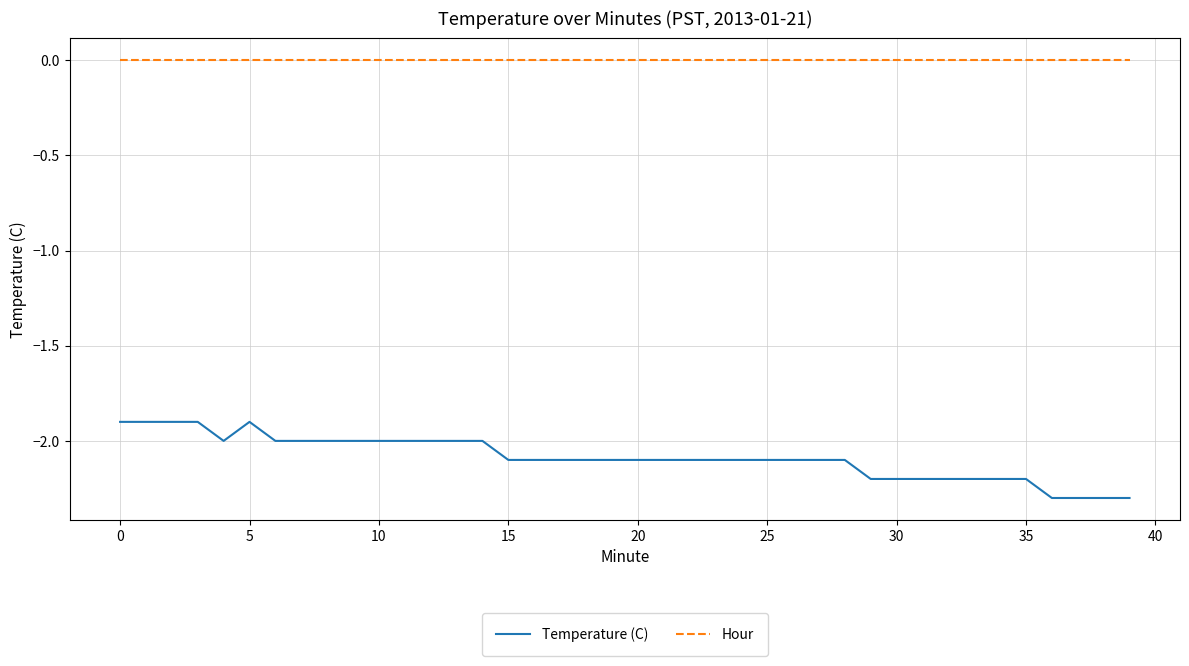

What is the highest value of the Temperature (C) series?

-1.9